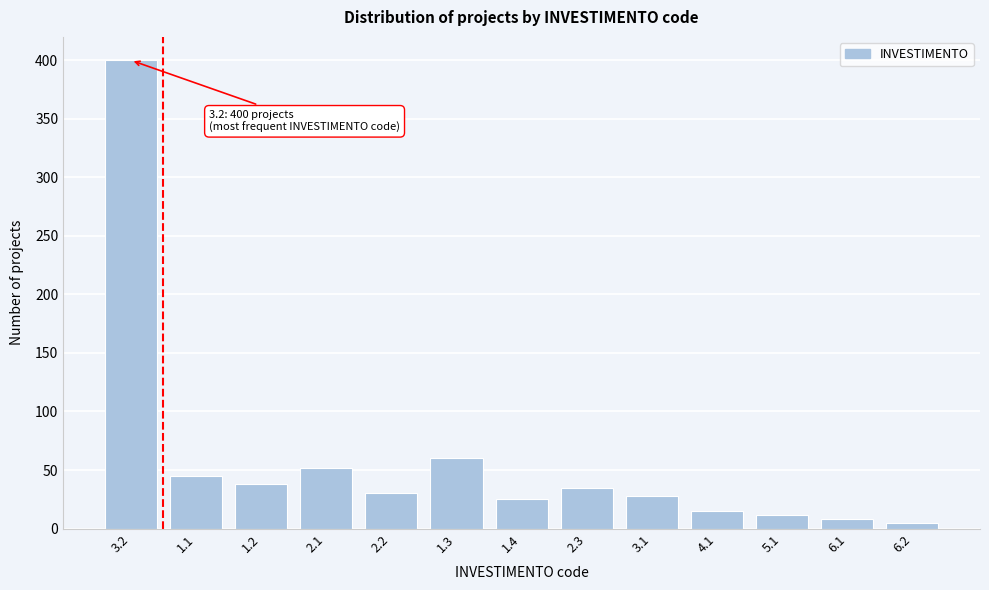

Reading left to right, extract all data points from this chart.

3.2=400	1.1=45	1.2=38	2.1=52	2.2=30	1.3=60	1.4=25	2.3=35	3.1=28	4.1=15	5.1=12	6.1=8	6.2=5